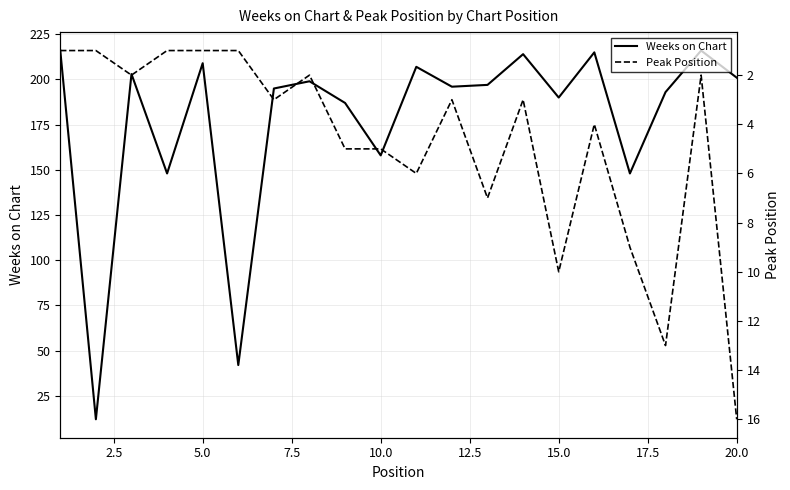

What is the minimum value for Weeks on Chart?

12